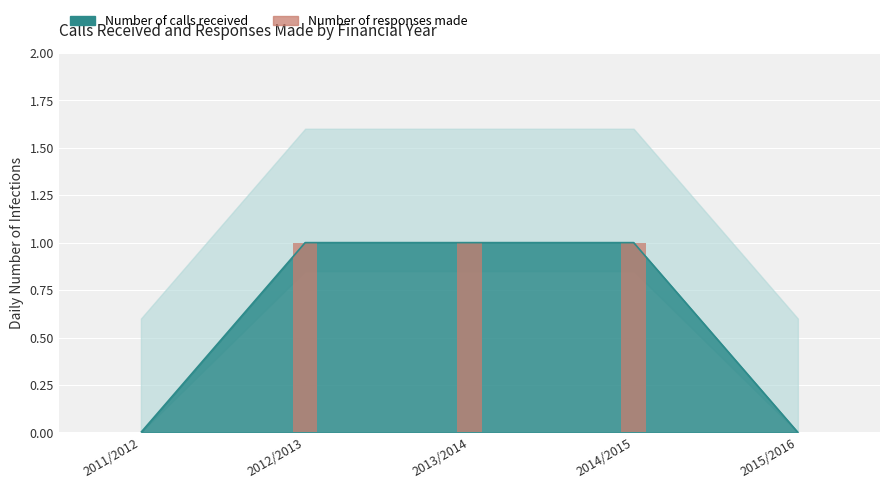

What position from the right is 2015/2016?

1